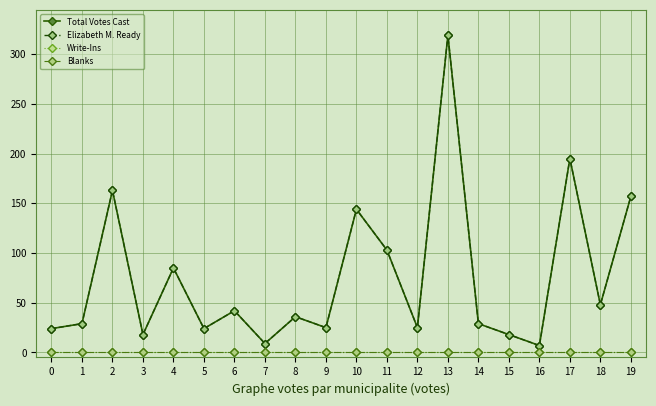

What is the average value of the Total Votes Cast series?

75